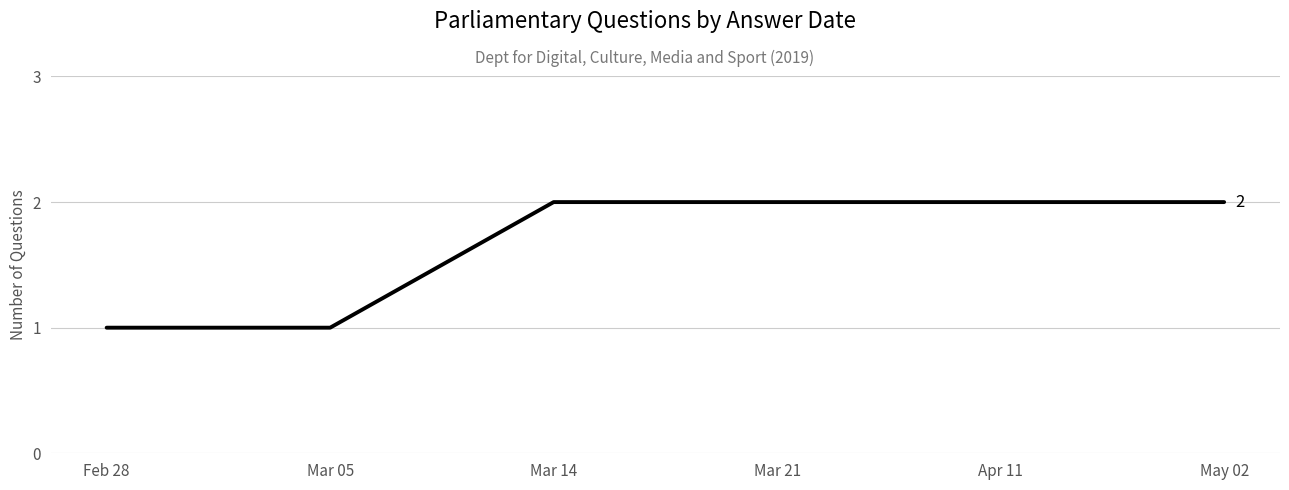

What is the sum of the values at Mar 05 and Mar 14?

3